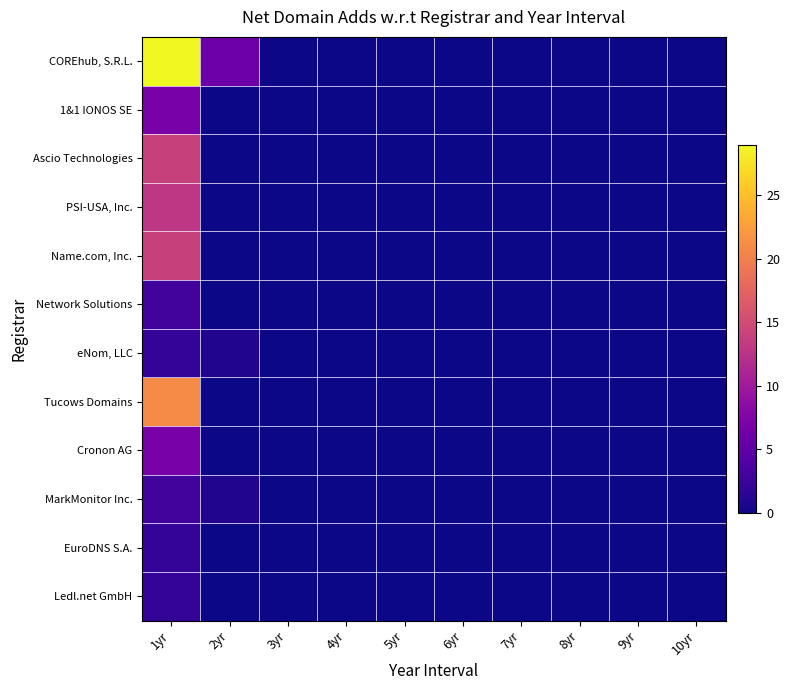

Which series changed the most between 1yr and 3yr?

COREhub, S.R.L.